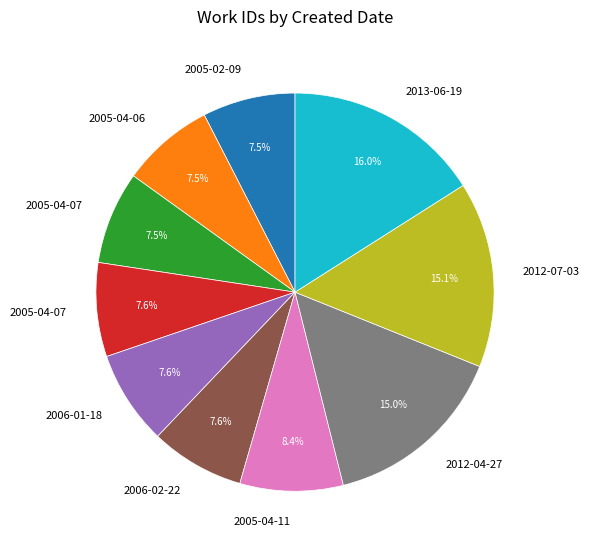

Does any single category account for the majority?

No